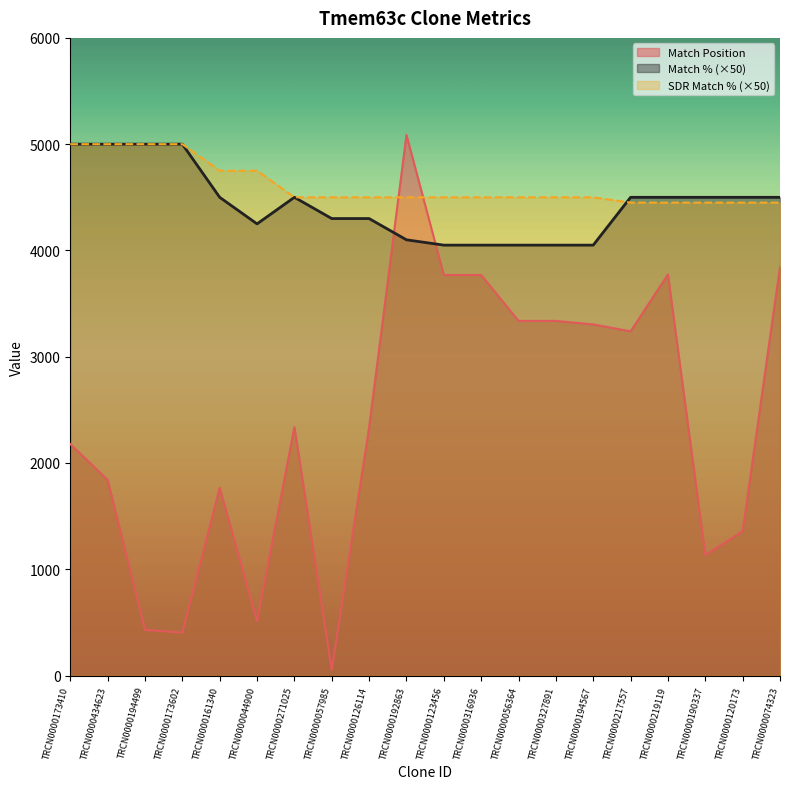

At which label does SDR Match % first exceed 4500?

TRCN0000173410